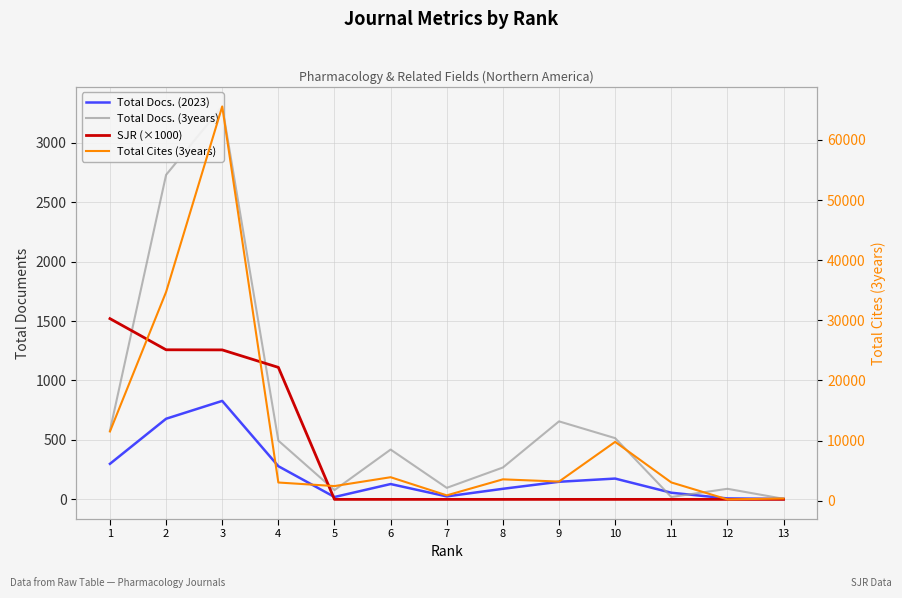

What are all the series names shown in the legend?

Total Docs. (2023), Total Docs. (3years), SJR (×1000), Total Cites (3years)